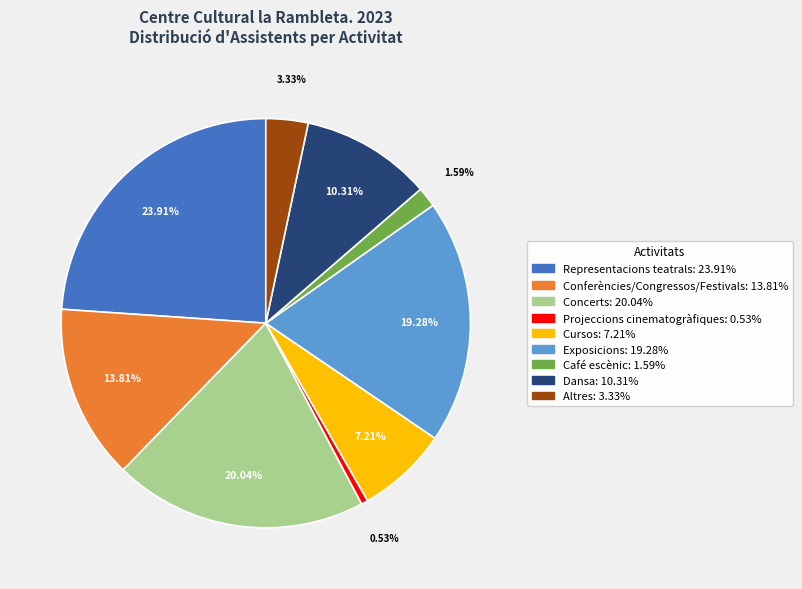

Does any single category account for the majority?

No